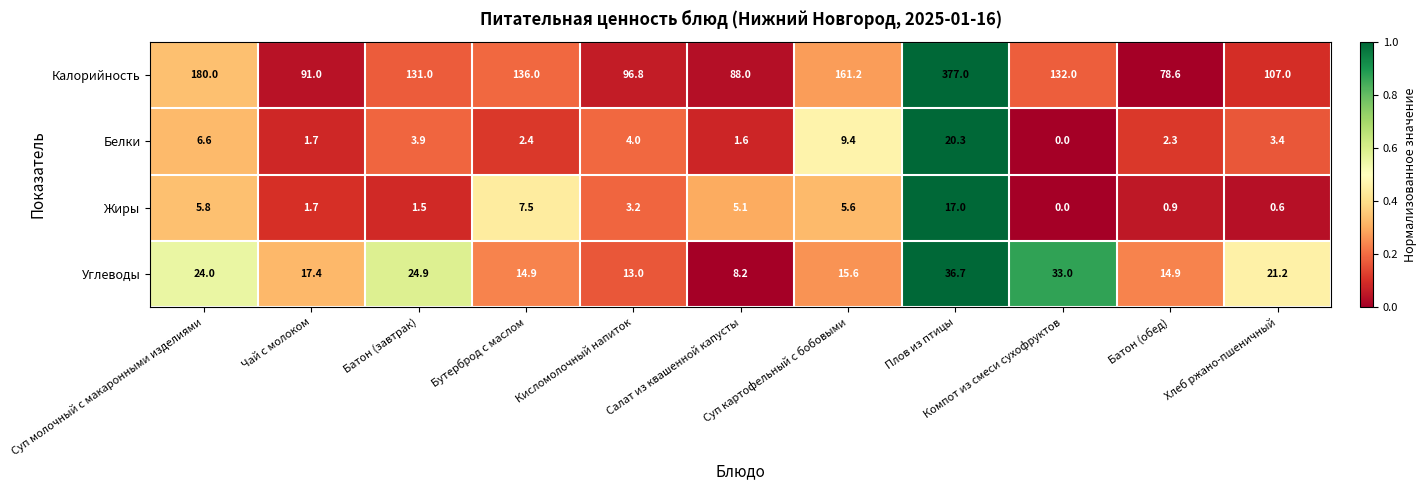

What is the difference between the maximum and minimum values in the Калорийность series?

298.4